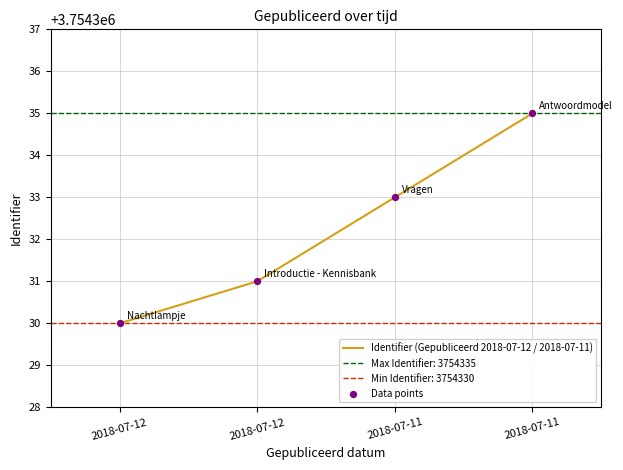

At which category is the sum across all series the highest?

2018-07-11